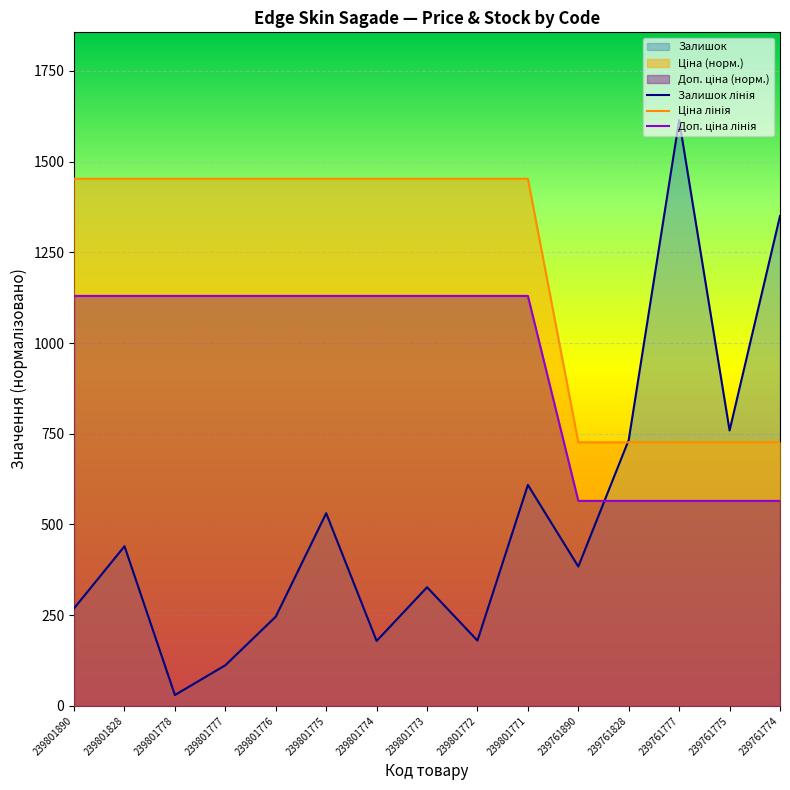

Which series ends up on top after the final intersection of Ціна and Залишок?

Залишок